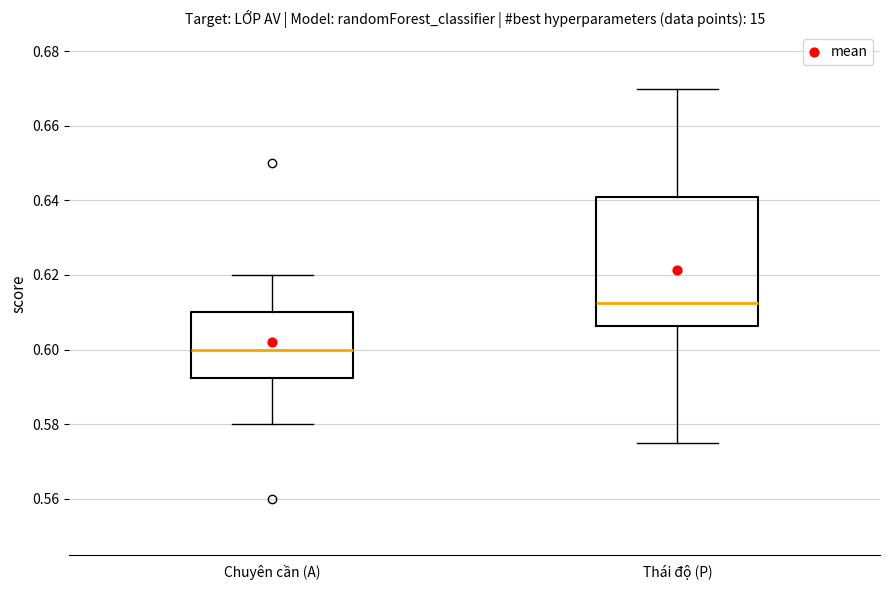

Which box has the highest median line?

Thái độ (P)